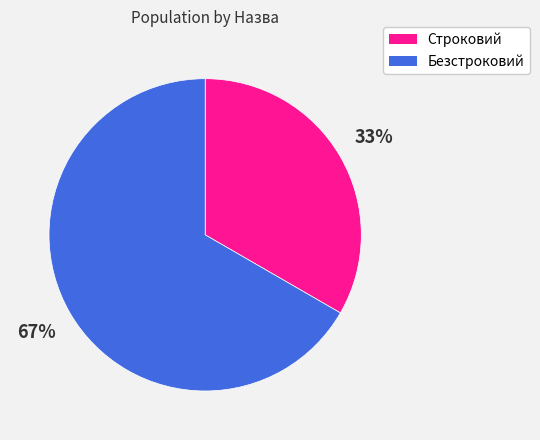

Which category has the smallest portion of the pie?

Строковий